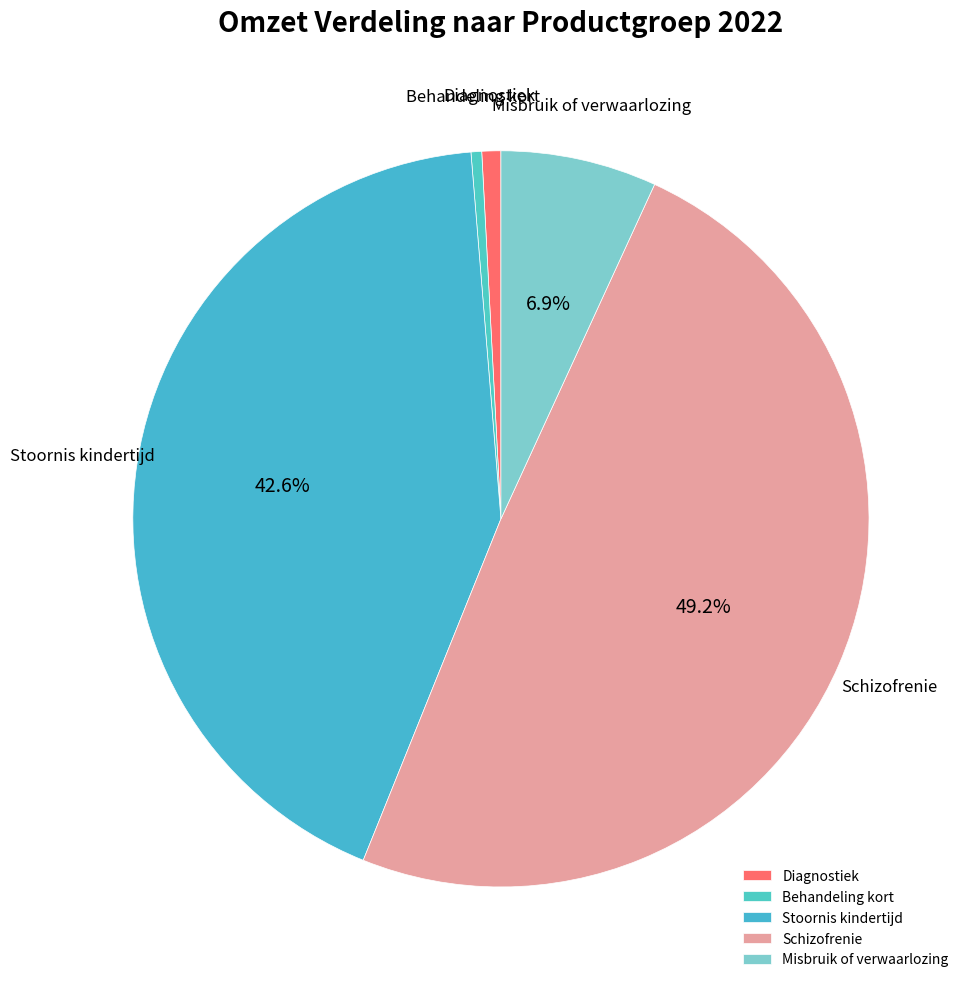

What is the largest slice in the pie chart?

Schizofrenie